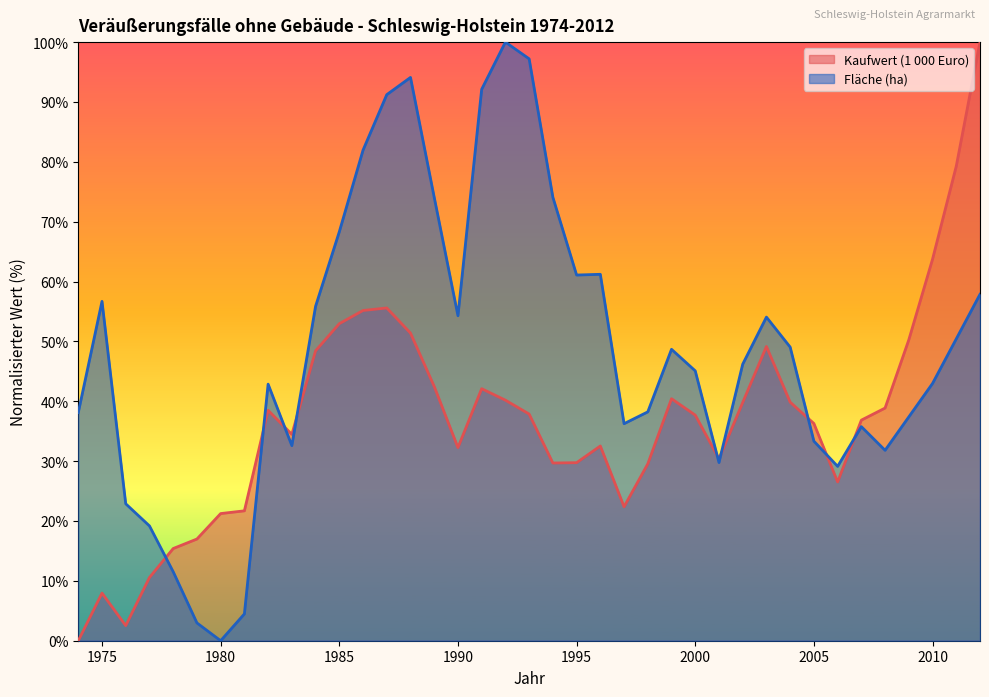

At which label is Fläche (ha) closest to 49?

2004